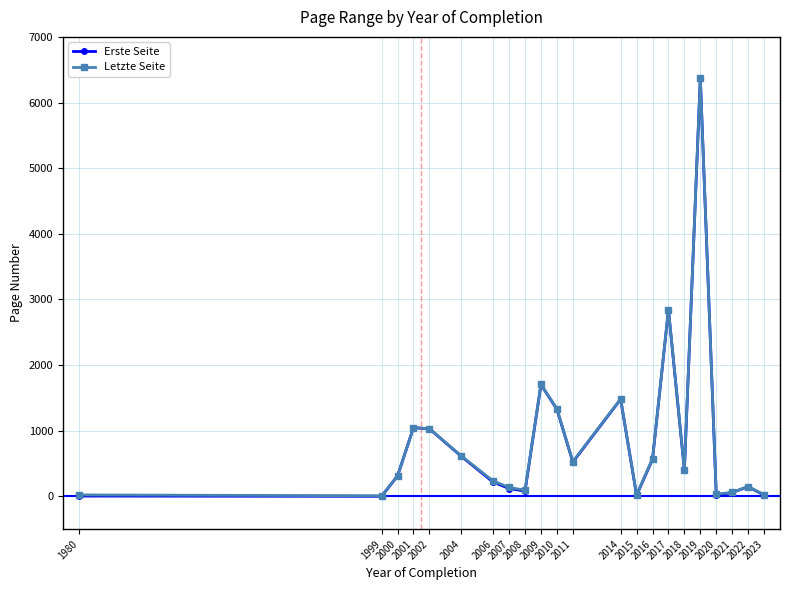

What is the average value of the Erste Seite series?

858.4